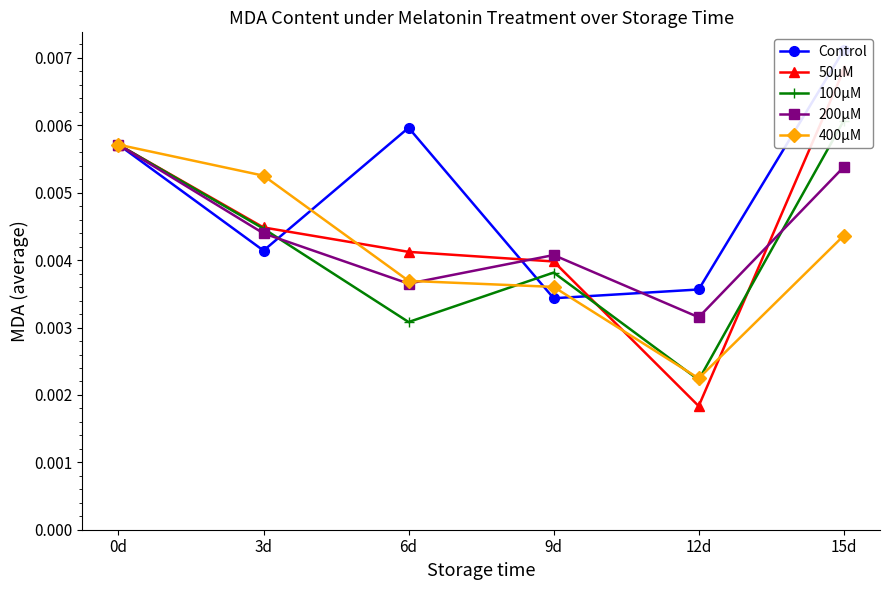

Reading left to right, extract all data points from this chart.

Control: 0.0	0.0	0.0	0.0	0.0	0.0
50μM: 0.0	0.0	0.0	0.0	0.0	0.0
100μM: 0.0	0.0	0.0	0.0	0.0	0.0
200μM: 0.0	0.0	0.0	0.0	0.0	0.0
400μM: 0.0	0.0	0.0	0.0	0.0	0.0